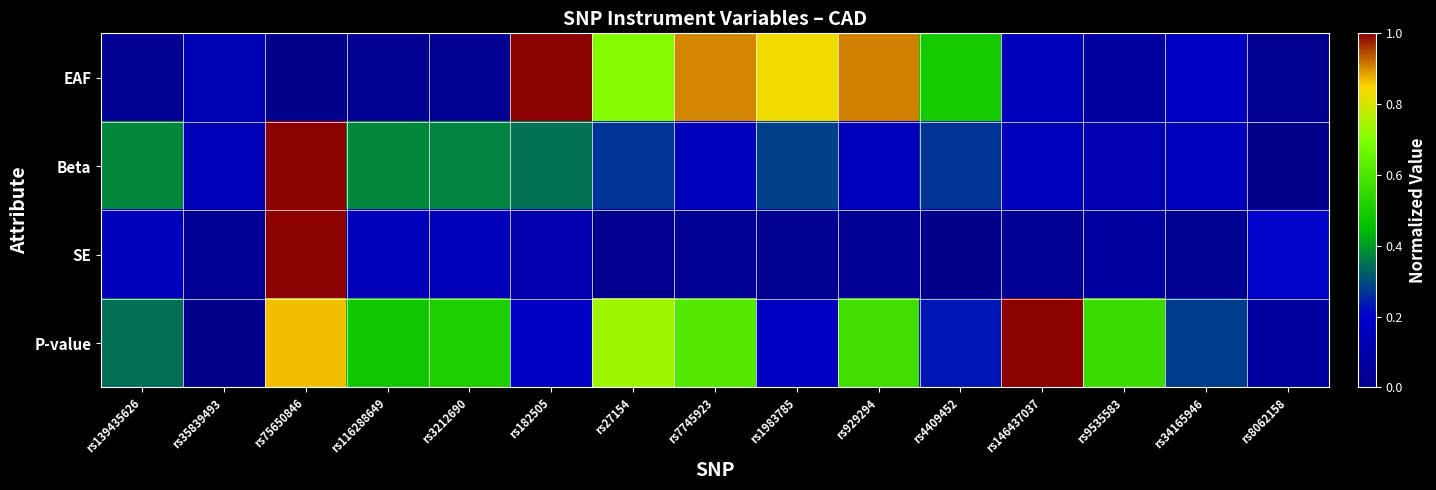

What is the difference between the highest and lowest values at rs146437037?

1.0